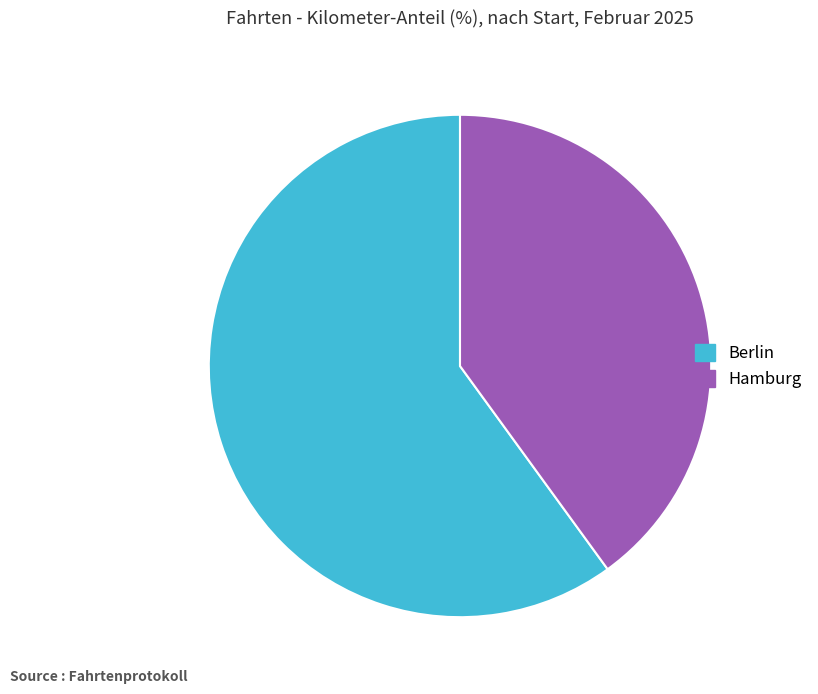

True or false: Hamburg accounts for 32% of the total.

False